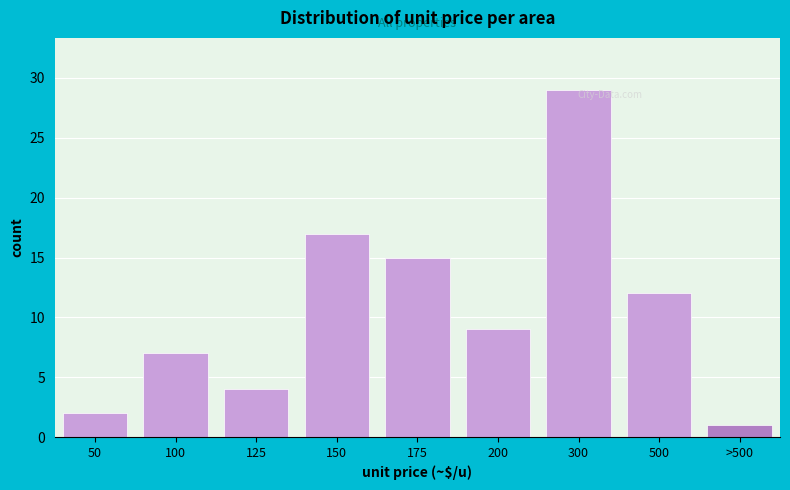

List the labels in order of value, smallest first.

>500, 50, 125, 100, 200, 500, 175, 150, 300